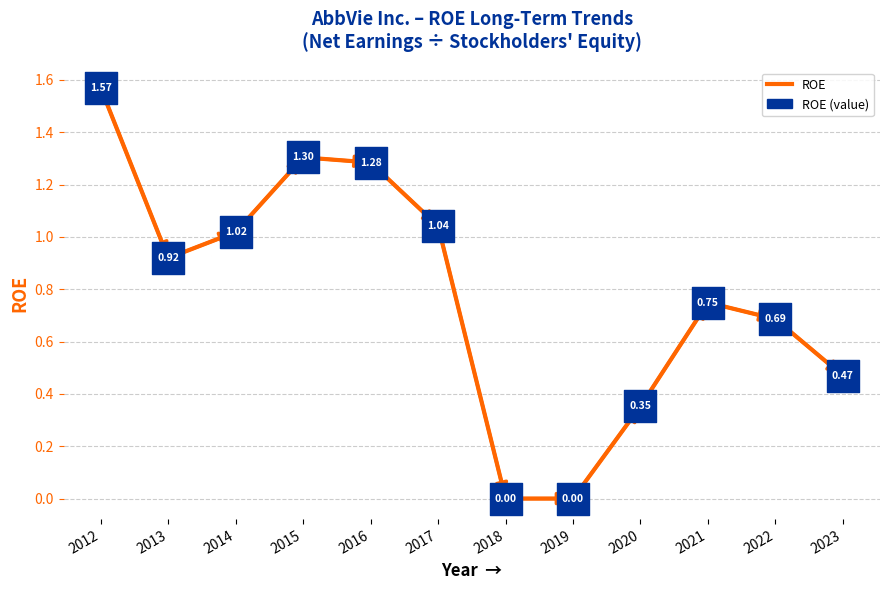

Approximately how many times larger is the value at 2016 compared to 2014?

1.3